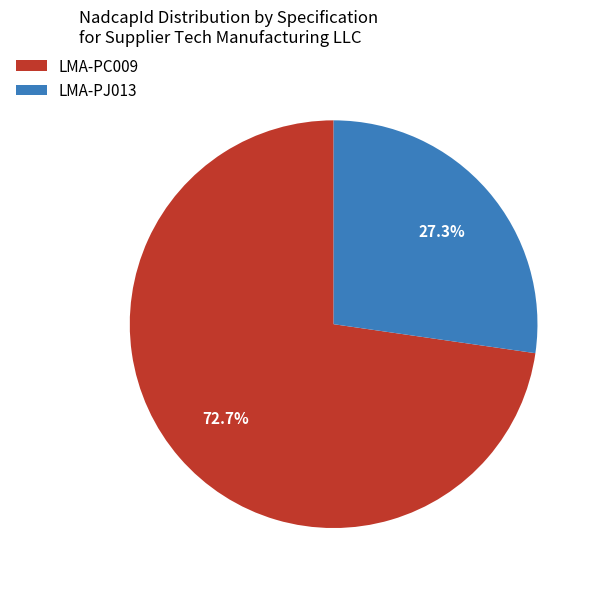

Which has a higher value, LMA-PC009 or LMA-PJ013?

LMA-PC009